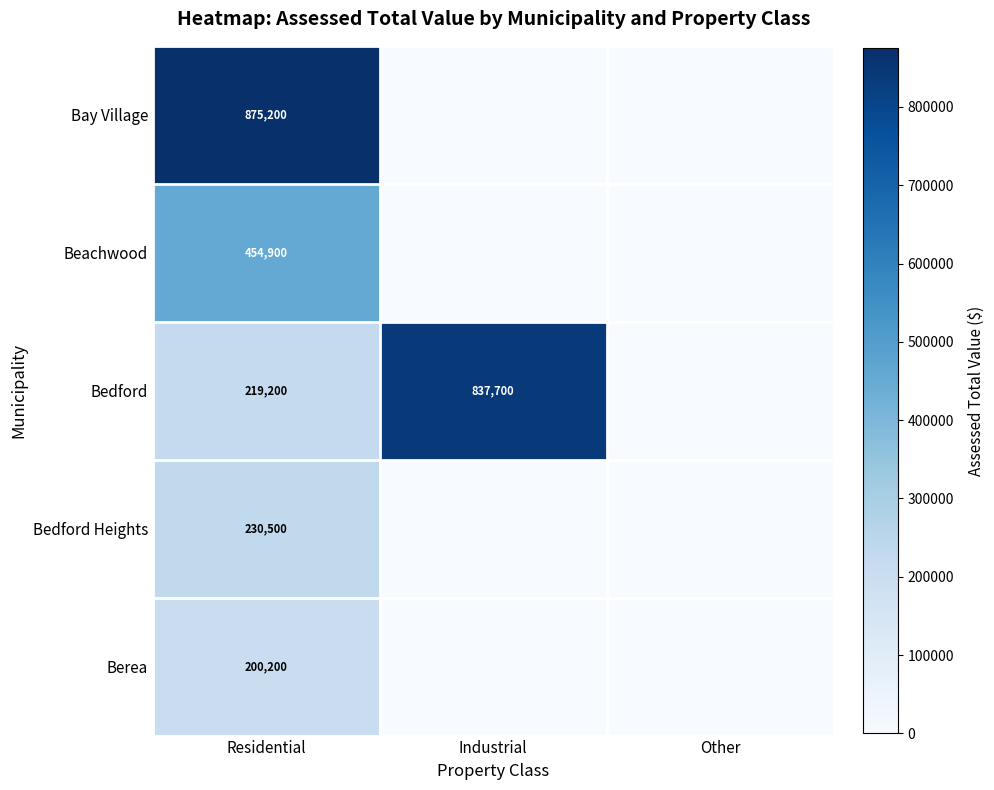

Is it true that Beachwood equals 454900 at Residential?

True